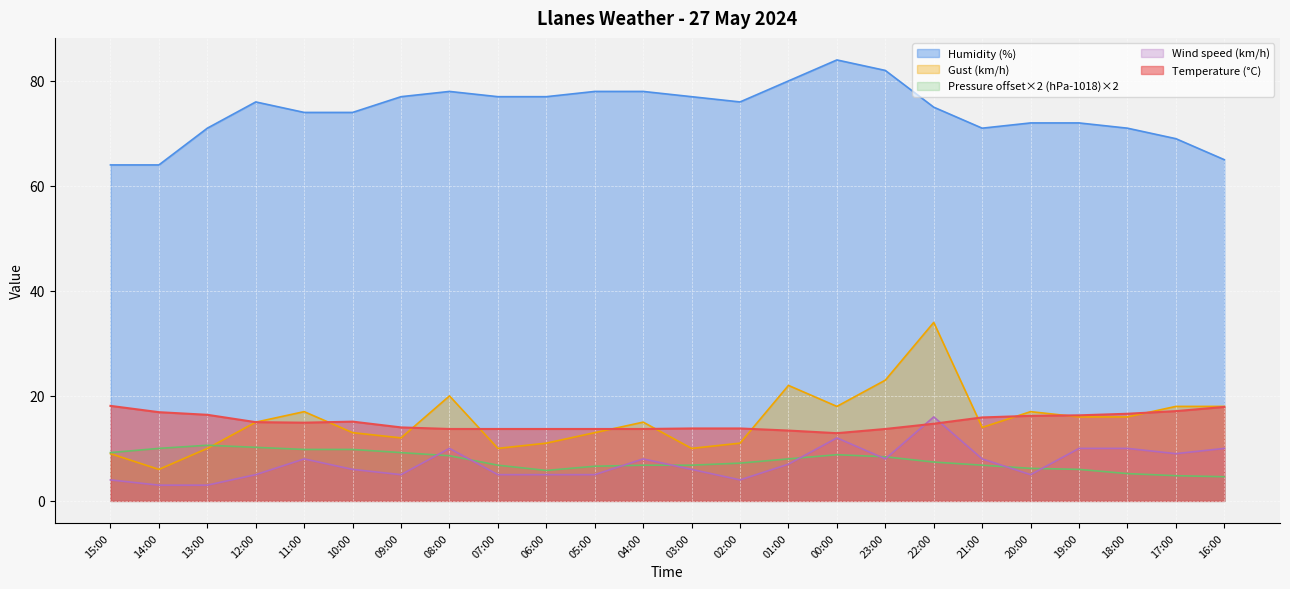

Rank the series at 07:00 from lowest to highest value.

Wind speed (km/h), Pressure offset×2 (hPa-1018)×2, Gust (km/h), Temperature (°C), Humidity (%)